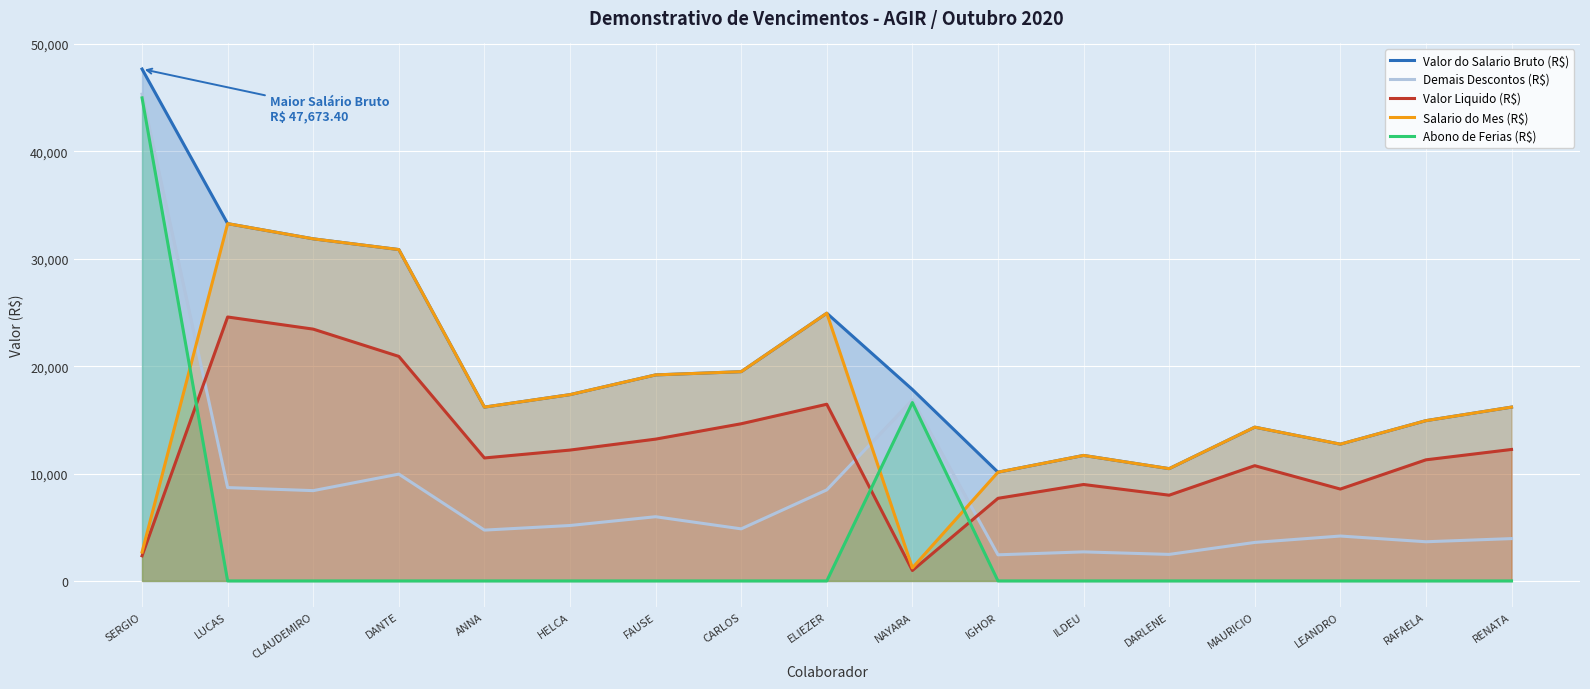

Reading left to right, list all the values displayed in this chart.

Valor do Salario Bruto (R$): SERGIO=47673.4	LUCAS=33275.6	CLAUDEMIRO=31860.1	DANTE=30860.1	ANNA=16187.3	HELCA=17350.2	FAUSE=19187.3	CARLOS=19488.5	ELIEZER=24934.8	NAYARA=17828.8	IGHOR=10126.8	ILDEU=11687.3	DARLENE=10456.5	MAURICIO=14320.0	LEANDRO=12737.3	RAFAELA=14926.8	RENATA=16187.3
Demais Descontos (R$): SERGIO=45333.8	LUCAS=8694.1	CLAUDEMIRO=8409.1	DANTE=9949.0	ANNA=4734.4	HELCA=5162.8	FAUSE=5980.4	CARLOS=4850.5	ELIEZER=8479.6	NAYARA=16855.9	IGHOR=2432.5	ILDEU=2705.2	DARLENE=2471.0	MAURICIO=3585.6	LEANDRO=4181.2	RAFAELA=3648.2	RENATA=3942.7
Valor Liquido (R$): SERGIO=2339.6	LUCAS=24581.4	CLAUDEMIRO=23451.0	DANTE=20911.1	ANNA=11452.9	HELCA=12187.4	FAUSE=13206.9	CARLOS=14637.9	ELIEZER=16455.2	NAYARA=972.9	IGHOR=7694.3	ILDEU=8982.1	DARLENE=7985.5	MAURICIO=10734.4	LEANDRO=8556.1	RAFAELA=11278.6	RENATA=12244.6
Salario do Mes (R$): SERGIO=2684.8	LUCAS=33275.6	CLAUDEMIRO=31860.1	DANTE=30860.1	ANNA=16187.3	HELCA=17350.2	FAUSE=19187.3	CARLOS=19488.5	ELIEZER=24934.8	NAYARA=1215.8	IGHOR=10126.8	ILDEU=11687.3	DARLENE=10456.5	MAURICIO=14320.0	LEANDRO=12737.3	RAFAELA=14926.8	RENATA=16187.3
Abono de Ferias (R$): SERGIO=44988.6	LUCAS=0.0	CLAUDEMIRO=0.0	DANTE=0.0	ANNA=0.0	HELCA=0.0	FAUSE=0.0	CARLOS=0.0	ELIEZER=0.0	NAYARA=16613.0	IGHOR=0.0	ILDEU=0.0	DARLENE=0.0	MAURICIO=0.0	LEANDRO=0.0	RAFAELA=0.0	RENATA=0.0